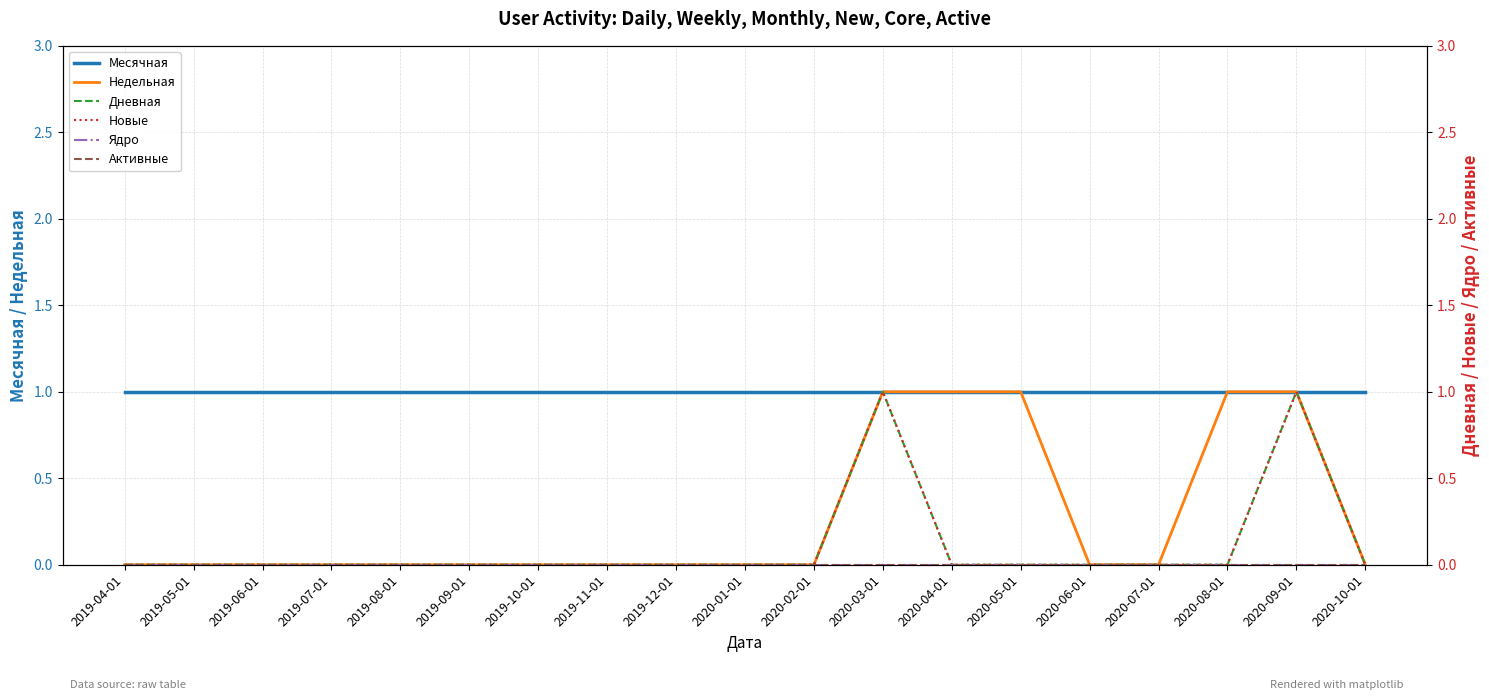

What is the difference between the highest and lowest values at 2019-09-01?

1